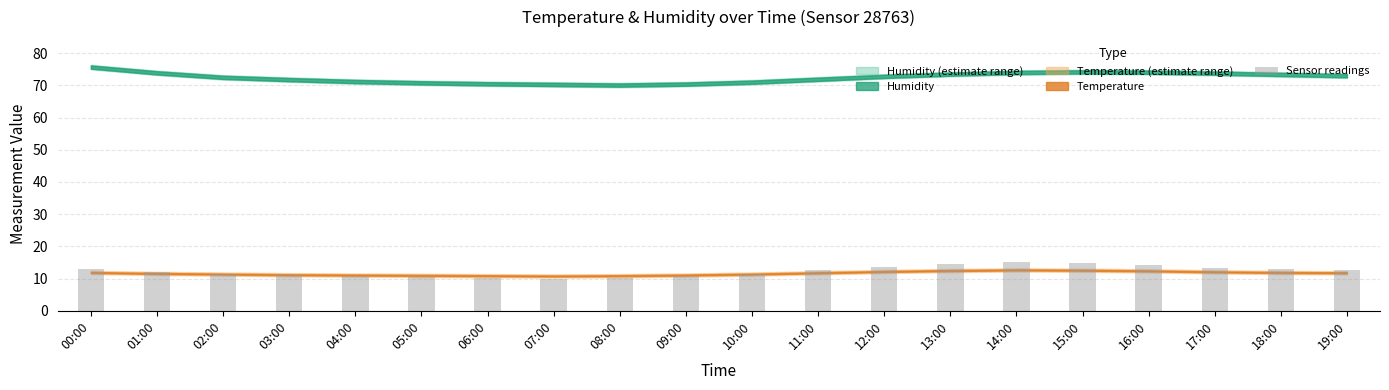

How many series are shown in this chart?

1